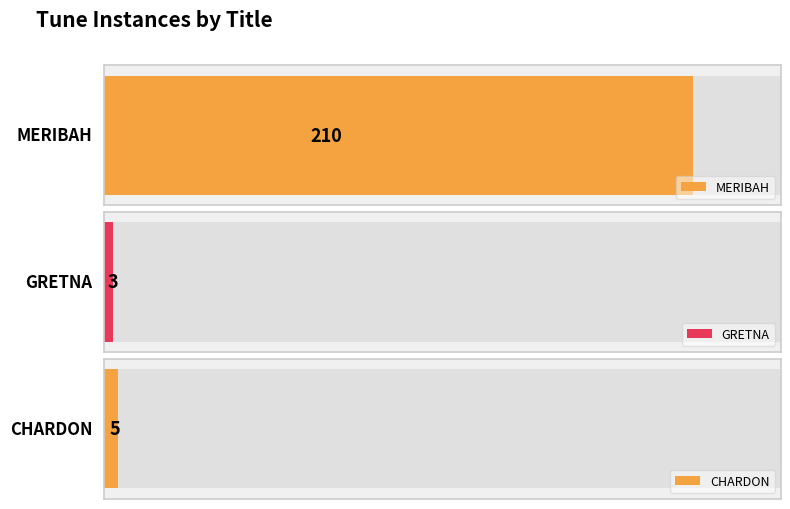

How many values exceed 5?

1